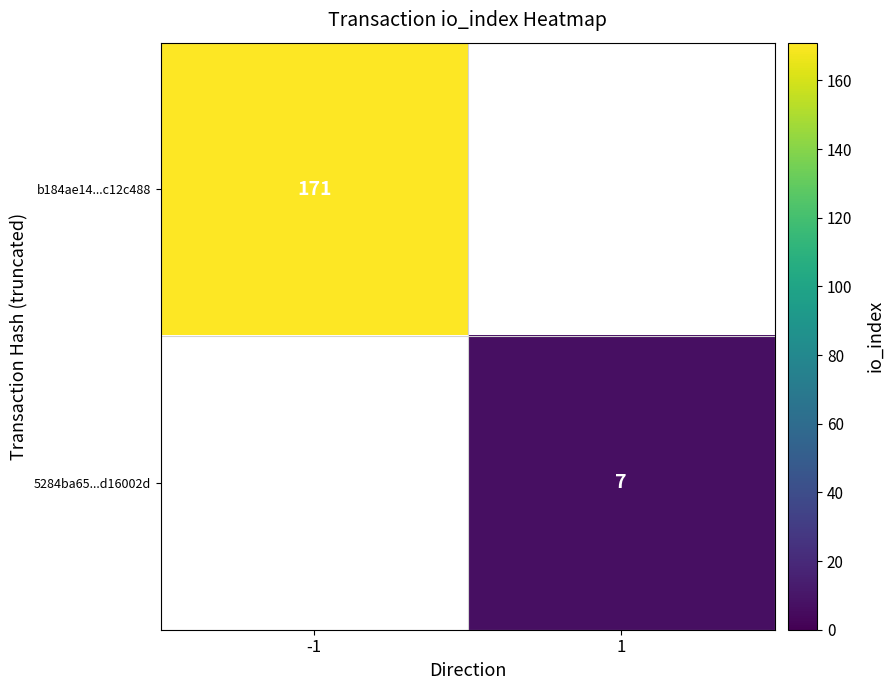

Count the number of data series in this chart.

2